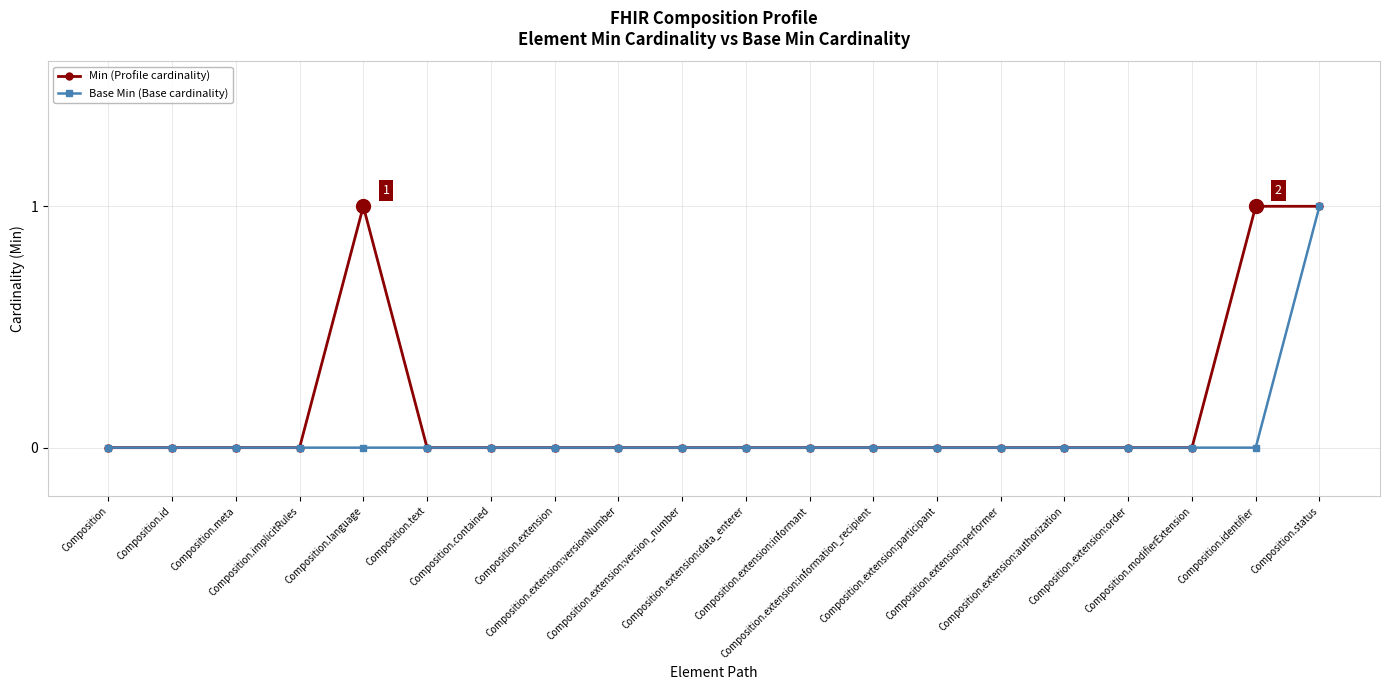

True or false: Base Min (Base cardinality) has a value of -1 at Composition.text.

False